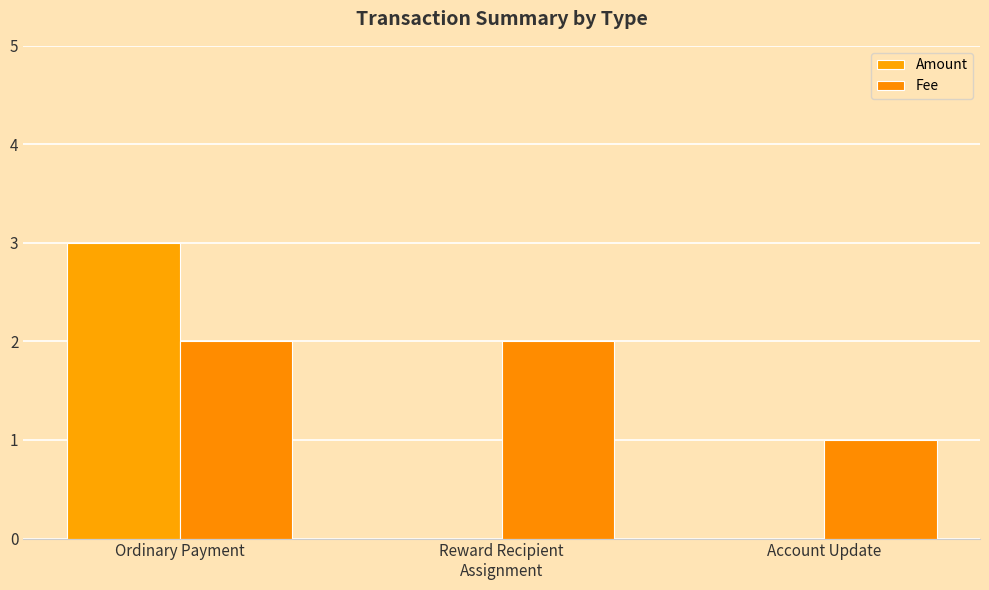

List the labels in order of Amount value, smallest first.

Reward Recipient
Assignment, Account Update, Ordinary Payment